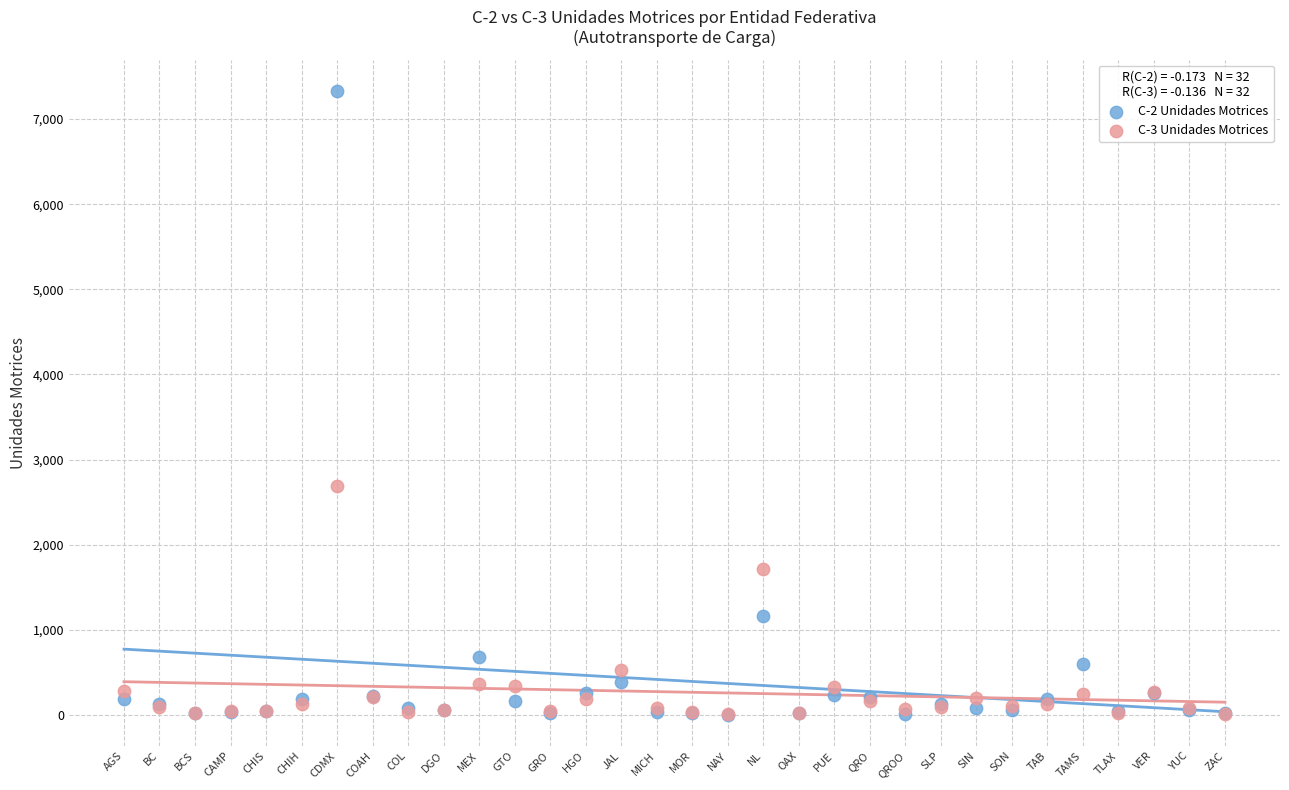

Which series contains the highest Y value?

C-2 Unidades Motrices